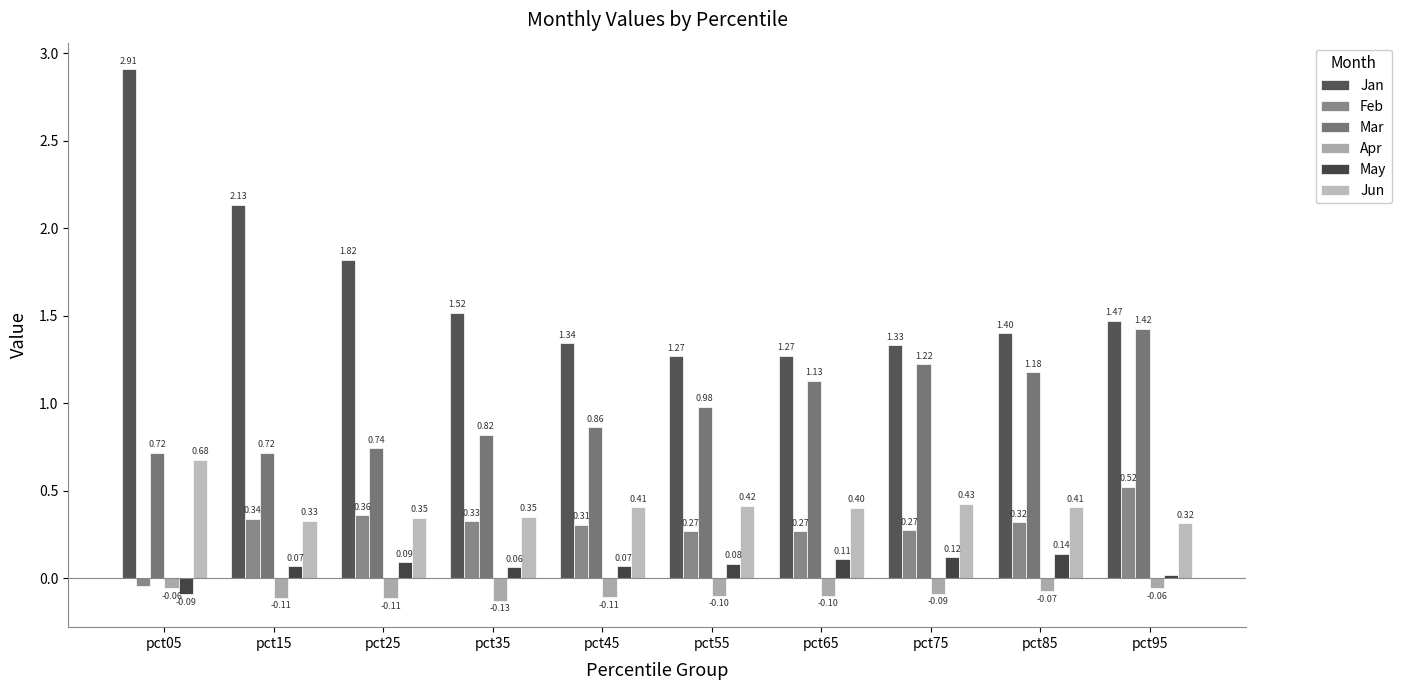

Rank the series by their maximum value, from lowest to highest.

Apr, May, Feb, Jun, Mar, Jan